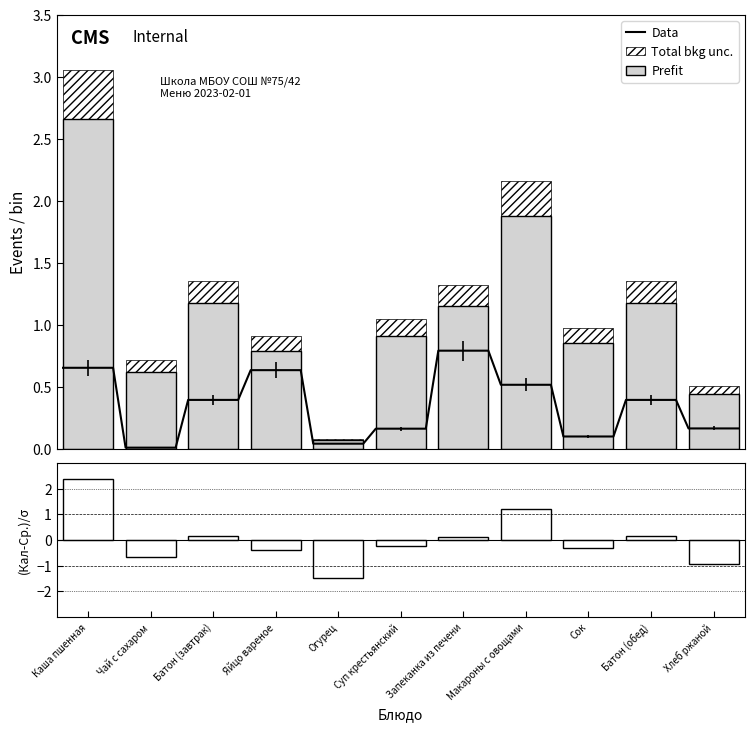

What is the greatest value displayed?

2.7